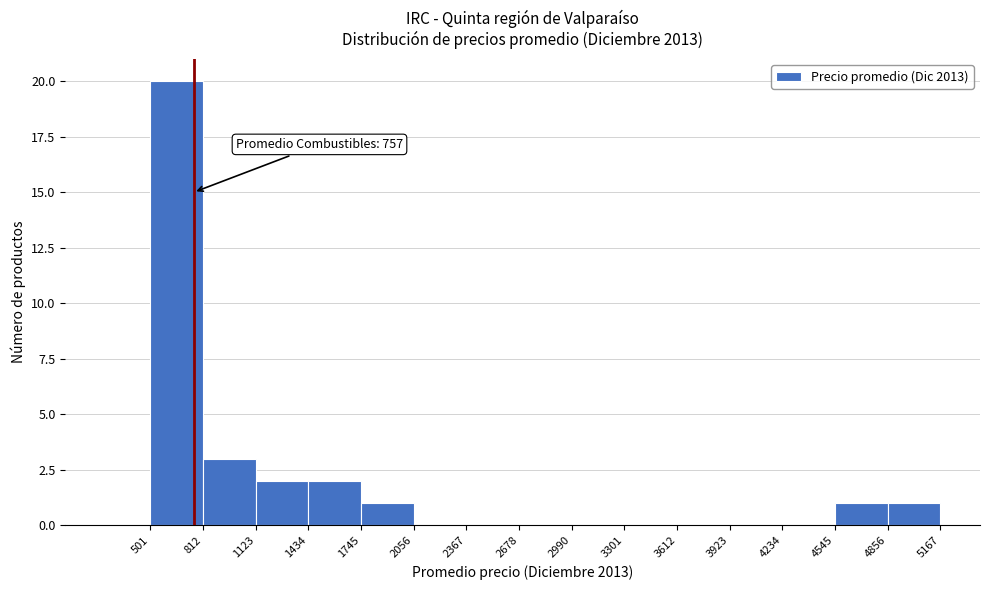

Over which range of the x-axis is the bar tallest?

501 to 812